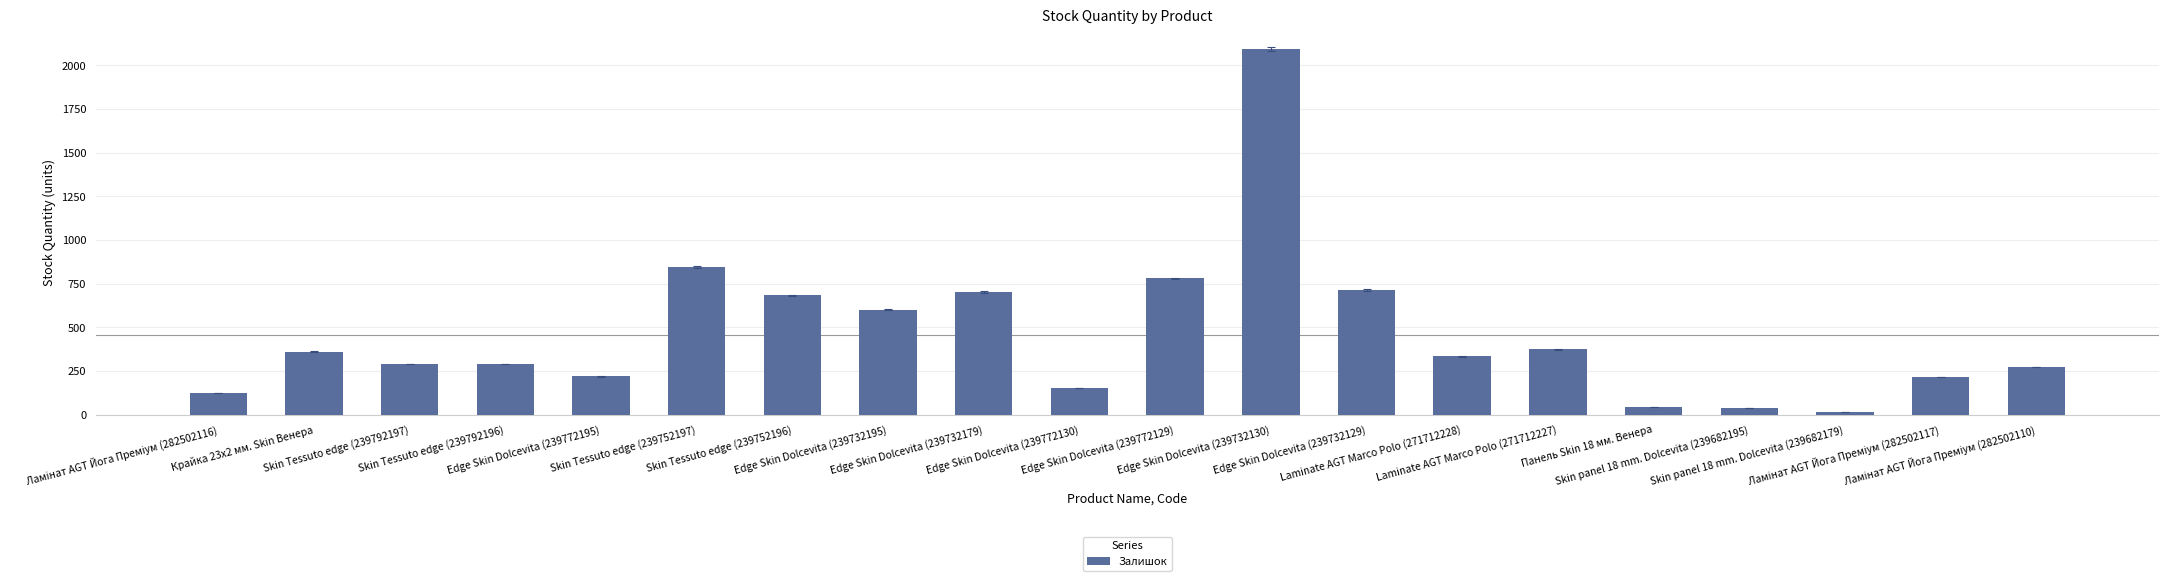

What is the difference between the maximum and minimum values?

2075